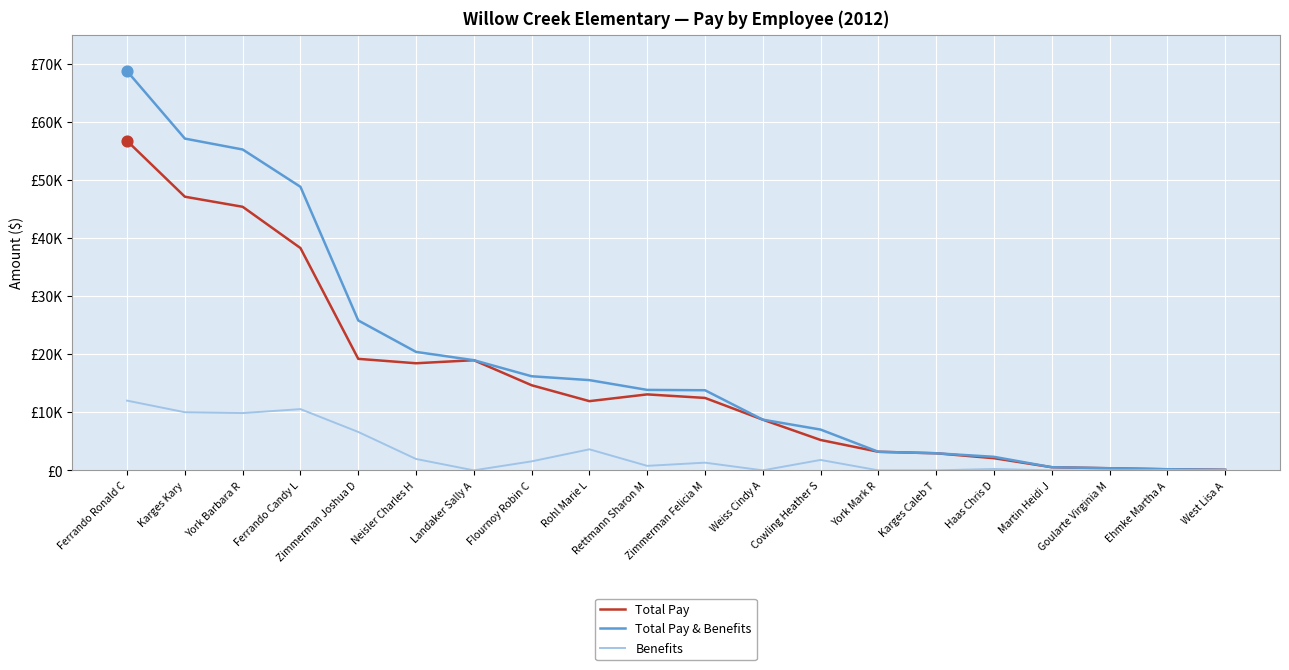

Which series has the largest total across all categories?

Total Pay & Benefits